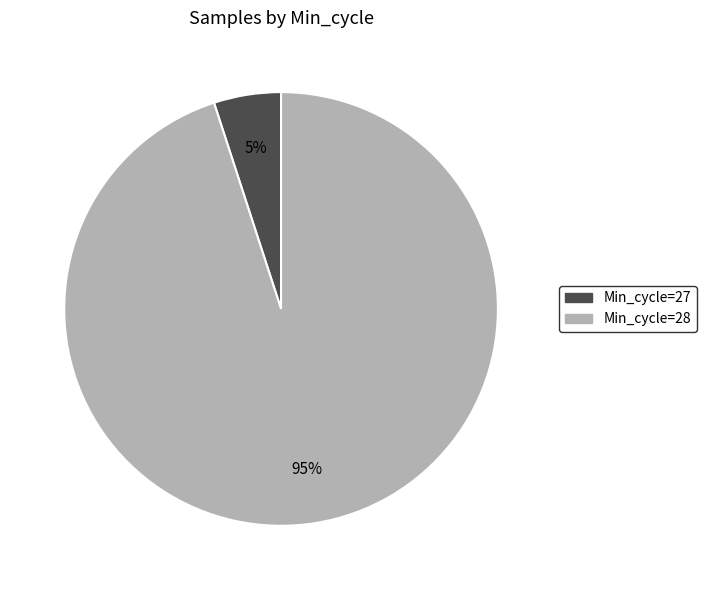

Is there a majority slice in this chart?

Yes